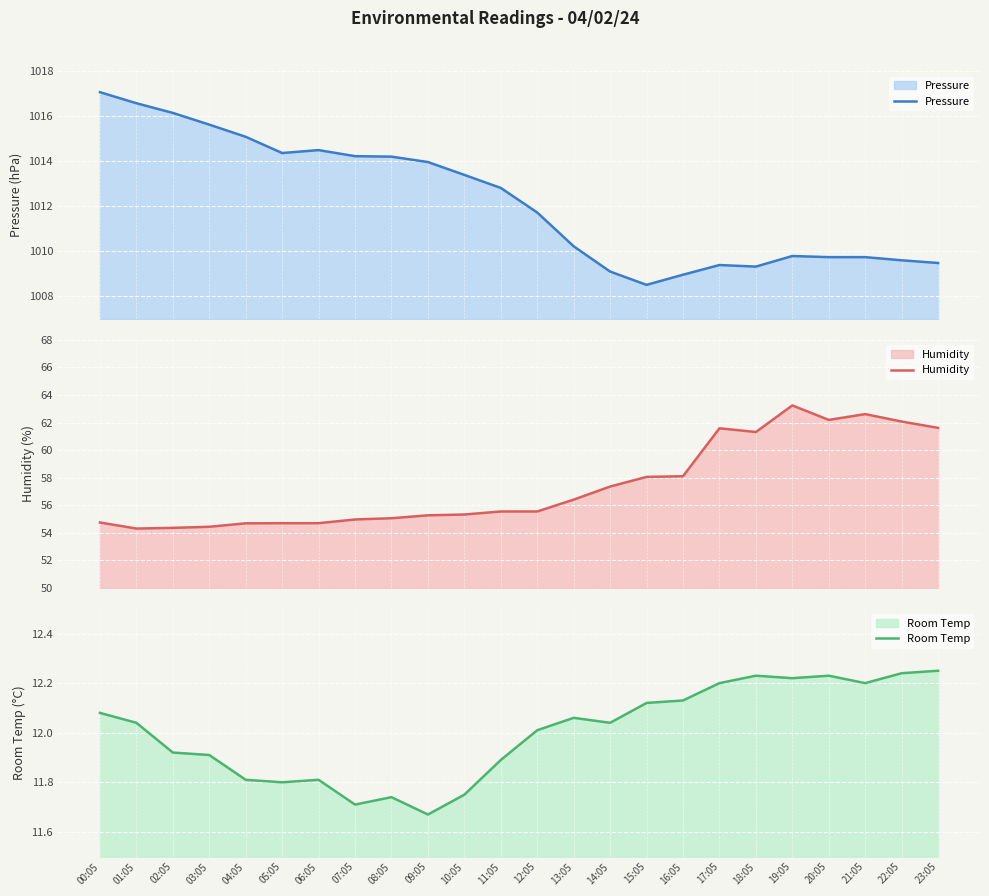

What is the difference between the Humidity values at 18:05 and 21:05?

1.3